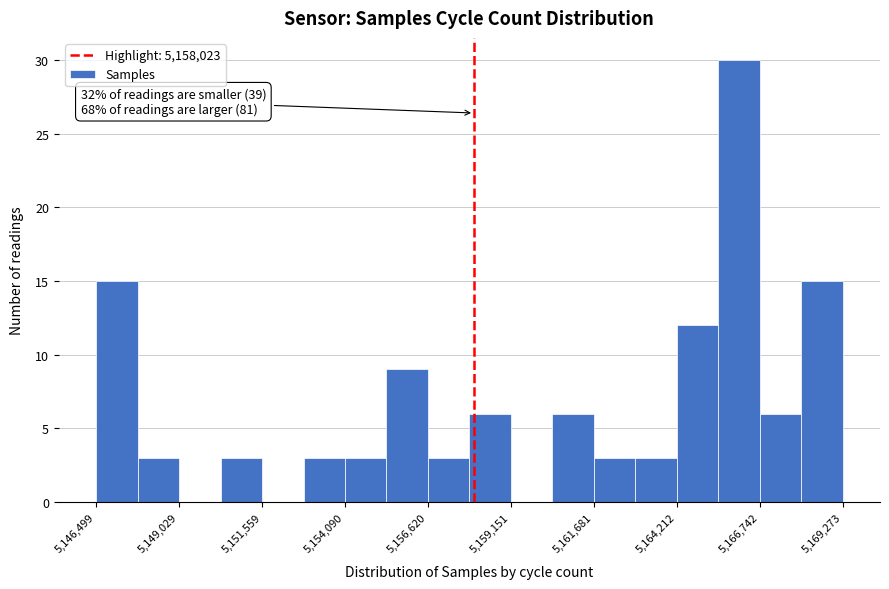

Read against the x-axis, roughly where is the centre of the tallest bar?

5166000